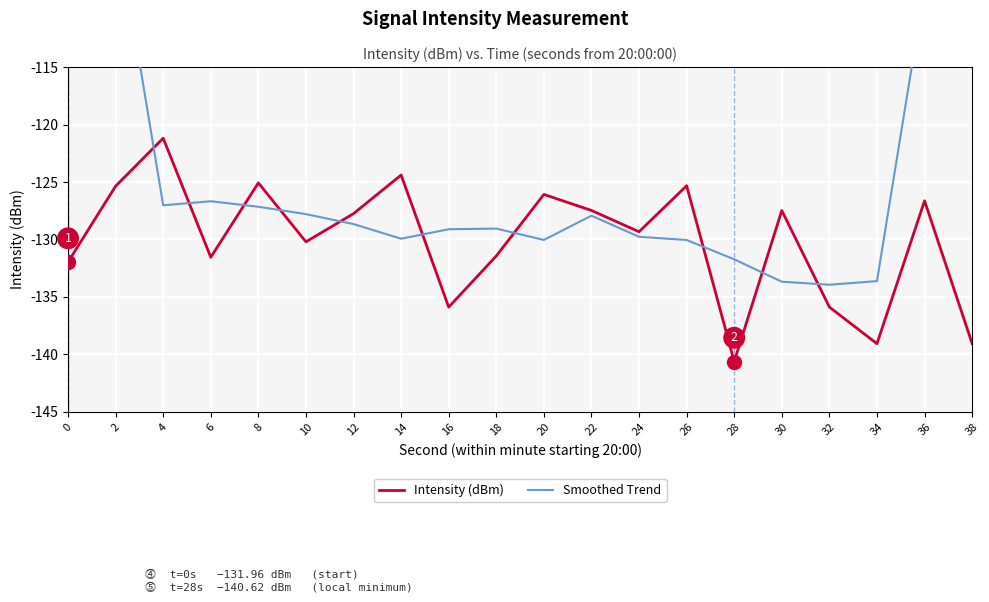

True or false: Smoothed Trend and Intensity (dBm) cross at least once.

True